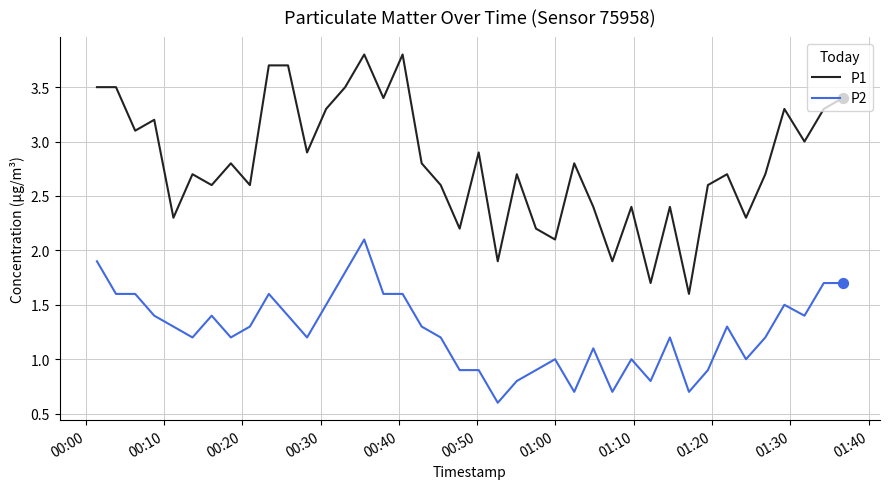

True or false: P1 and P2 cross at least once.

False